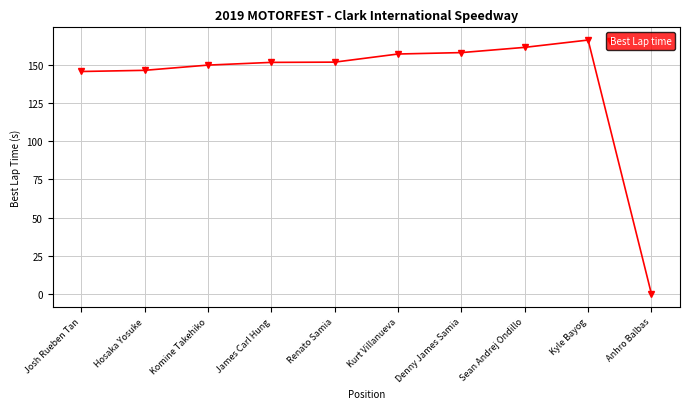

True or false: the data has more than 0 interior local peaks.

True